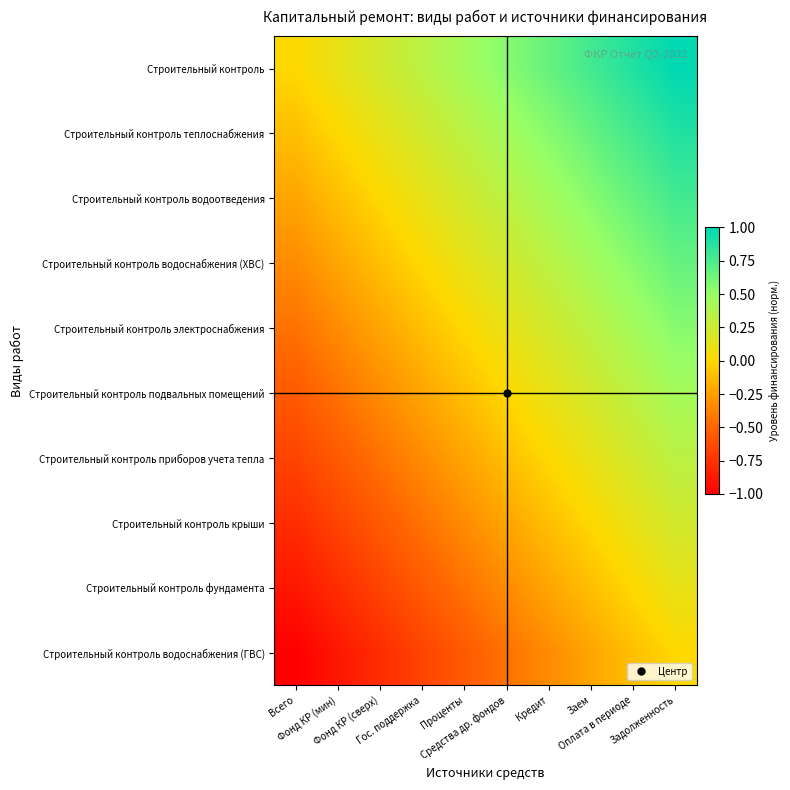

At how many categories does at least one series exceed 0?

9